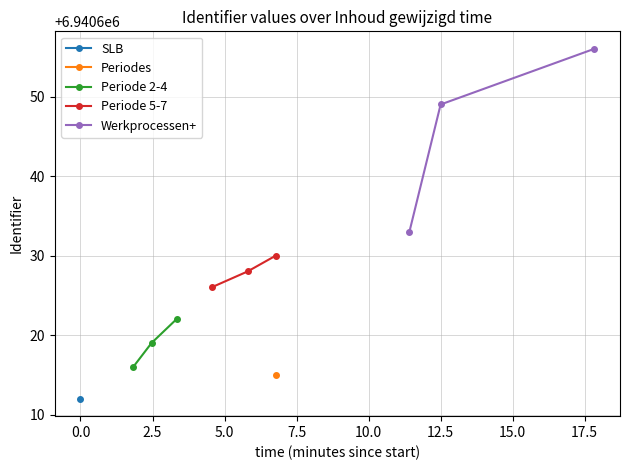

At how many categories does at least one series exceed 6940620?

3